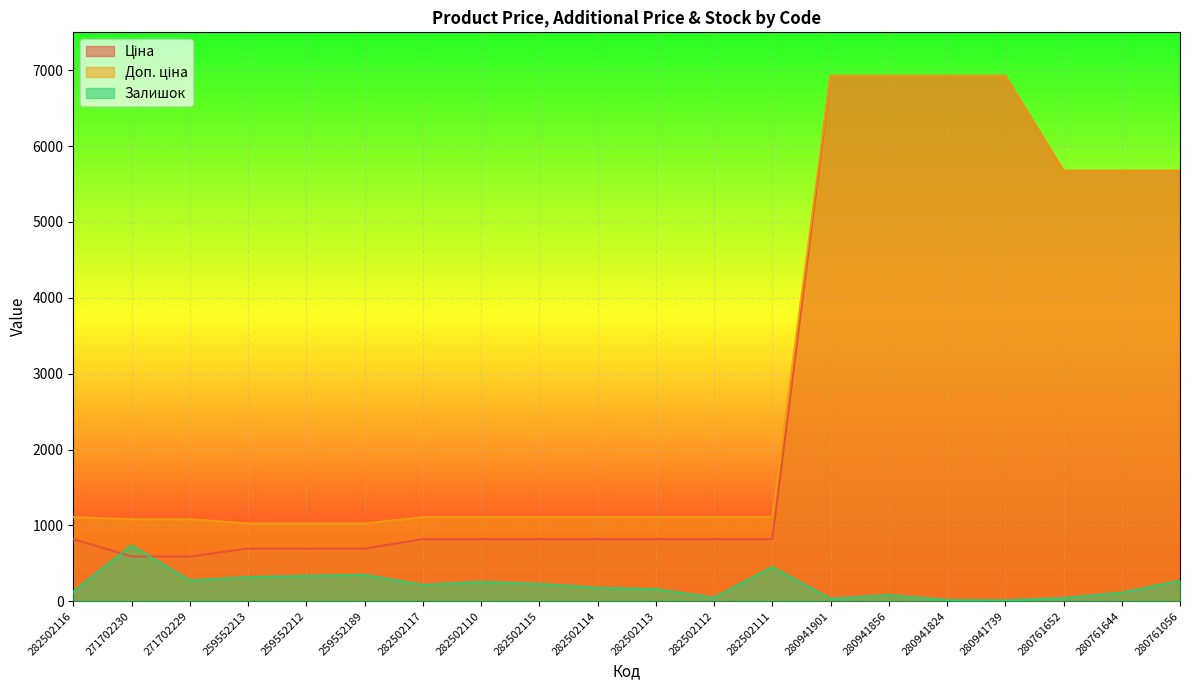

Which has a higher value, 280761056 or 282502111?

280761056